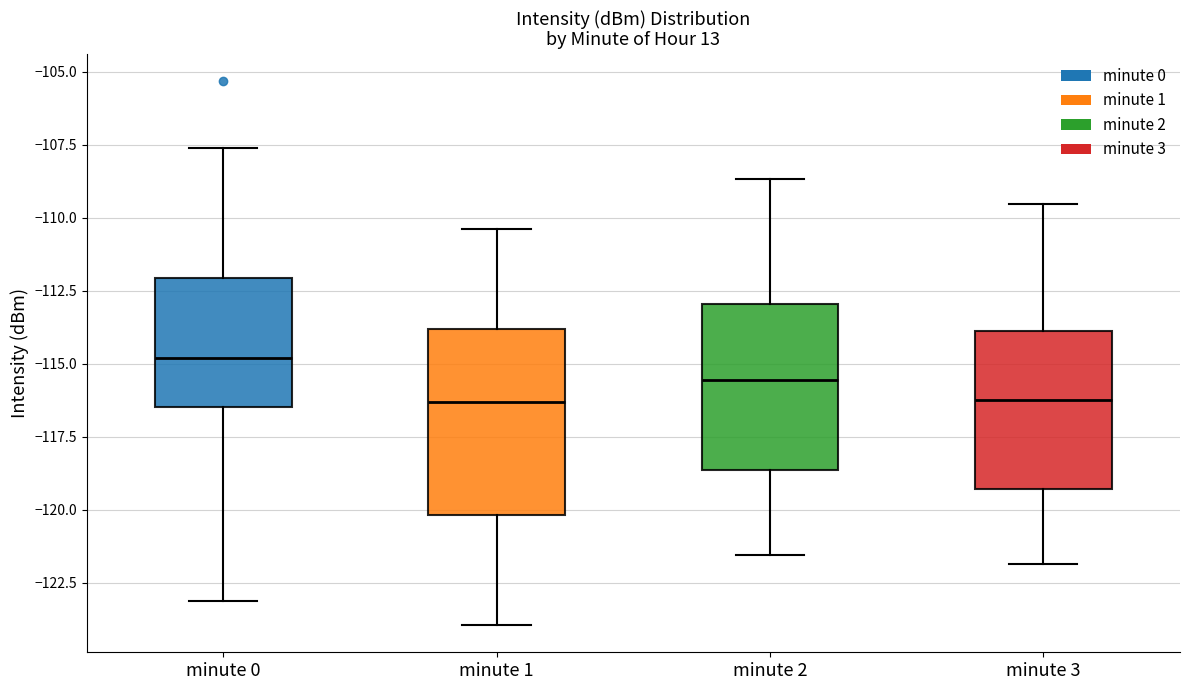

Where is the upper edge of the box for minute 2 on the y-axis? The values are not printed on the chart, so give them approximately, as read against the axis.

-113.0